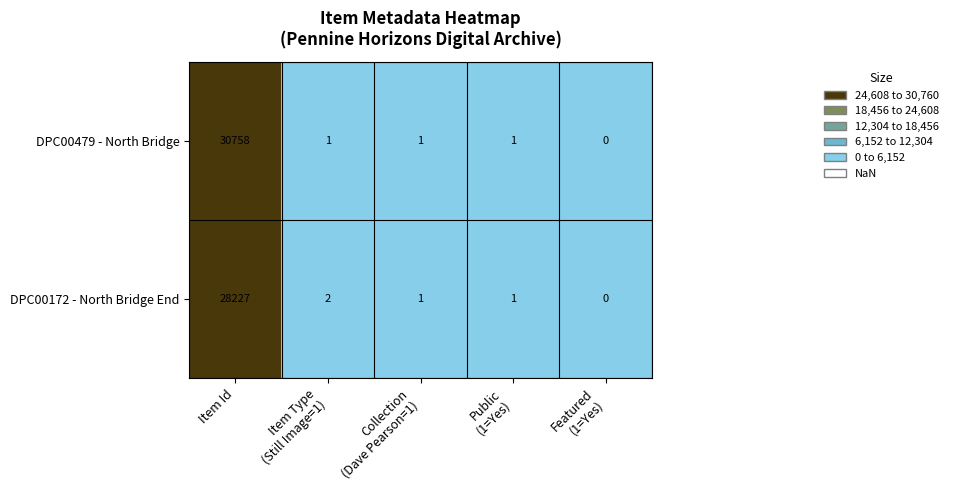

The value of DPC00172 - North Bridge End at Item Id is 37029. True or false?

False